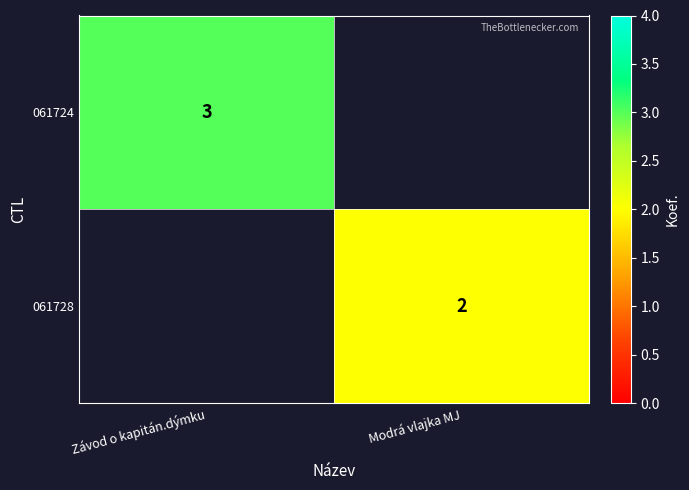

Is it true that 061724 equals 3 at Závod o kapitán.dýmku?

True